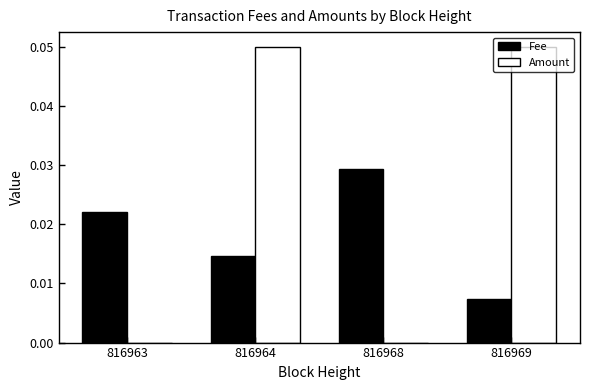

At which label is Fee closest to 0?

816969